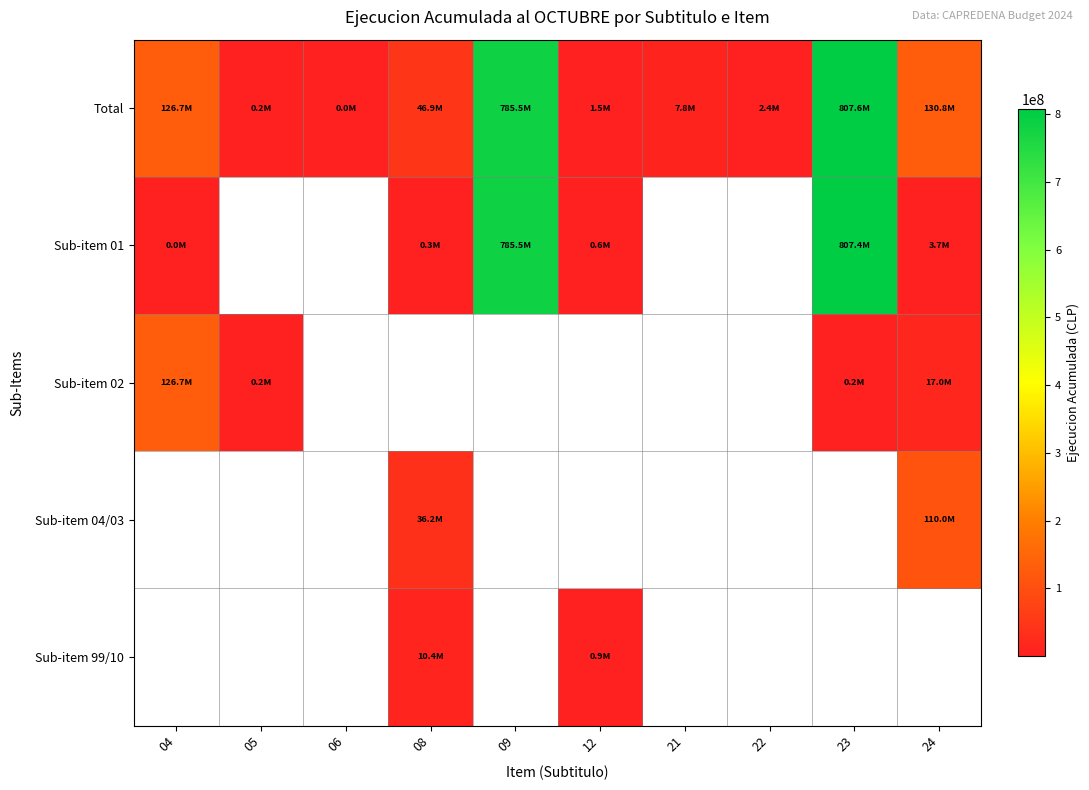

Which series has the largest total across all categories?

Total